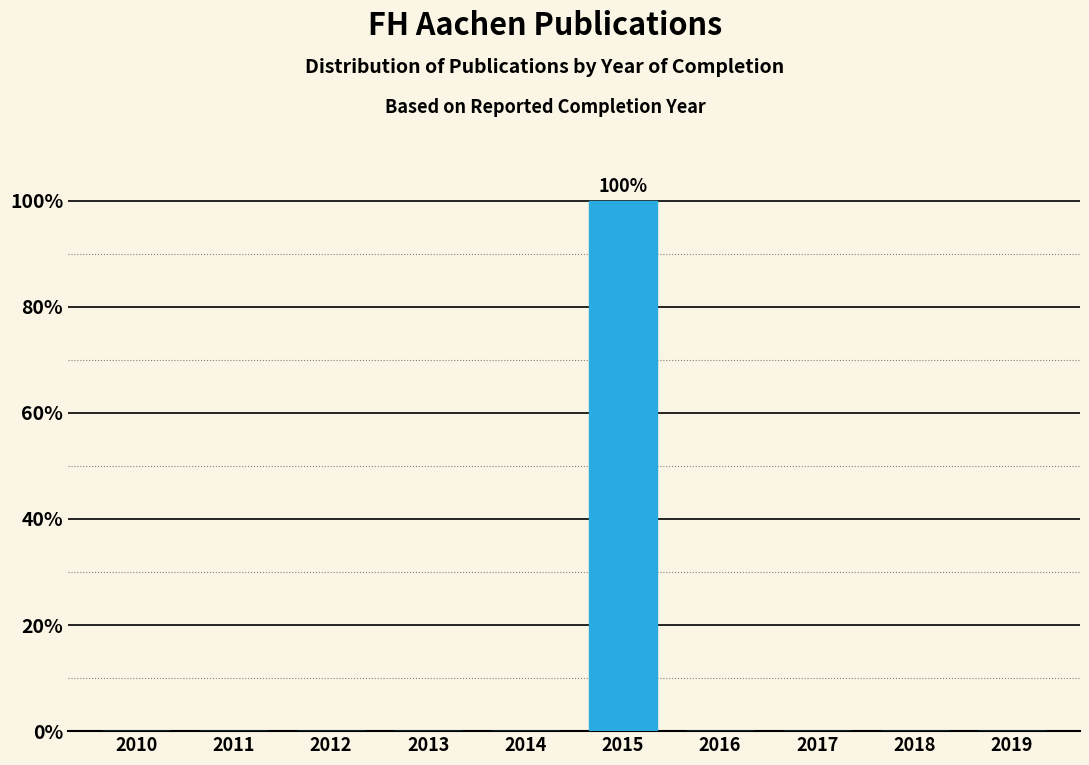

Reading left to right, list all the values displayed in this chart.

2010=0	2011=0	2012=0	2013=0	2014=0	2015=100	2016=0	2017=0	2018=0	2019=0